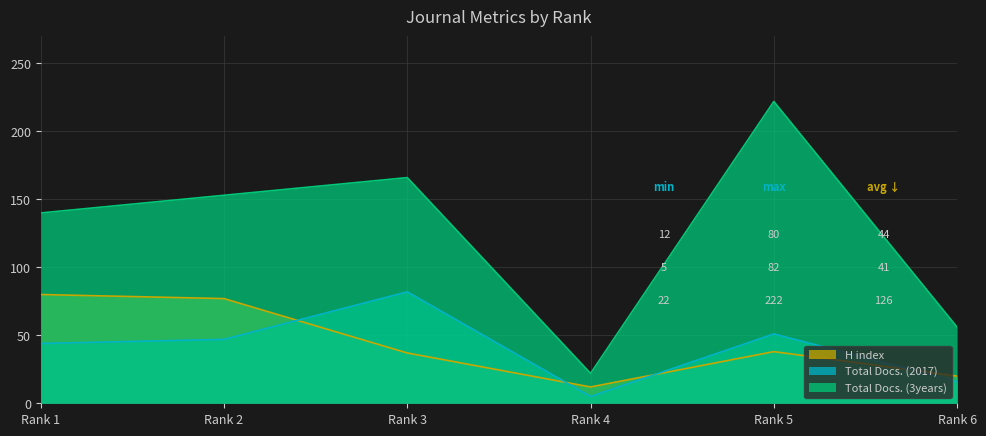

Rank the series by their maximum value, from lowest to highest.

H index, Total Docs. (2017), Total Docs. (3years)